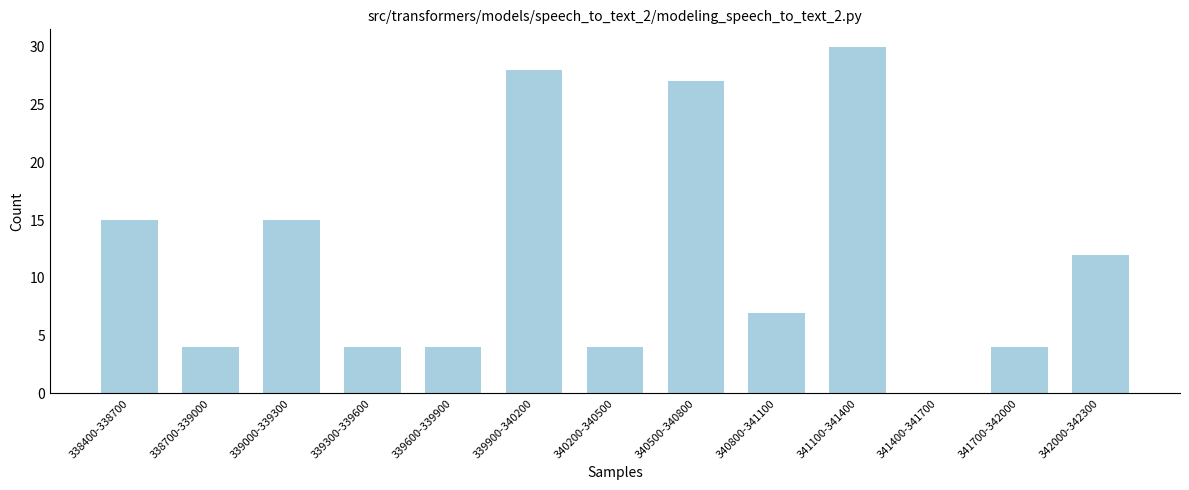

Reading right to left, list all the values displayed in this chart.

342000-342300=12	341700-342000=4	341400-341700=0	341100-341400=30	340800-341100=7	340500-340800=27	340200-340500=4	339900-340200=28	339600-339900=4	339300-339600=4	339000-339300=15	338700-339000=4	338400-338700=15